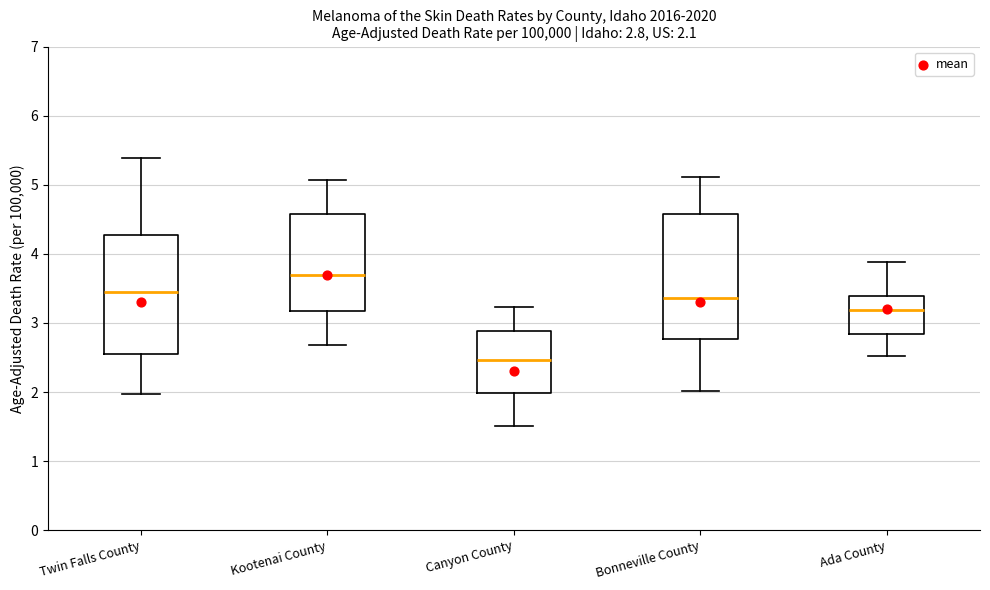

Which box's median line is the highest?

Kootenai County